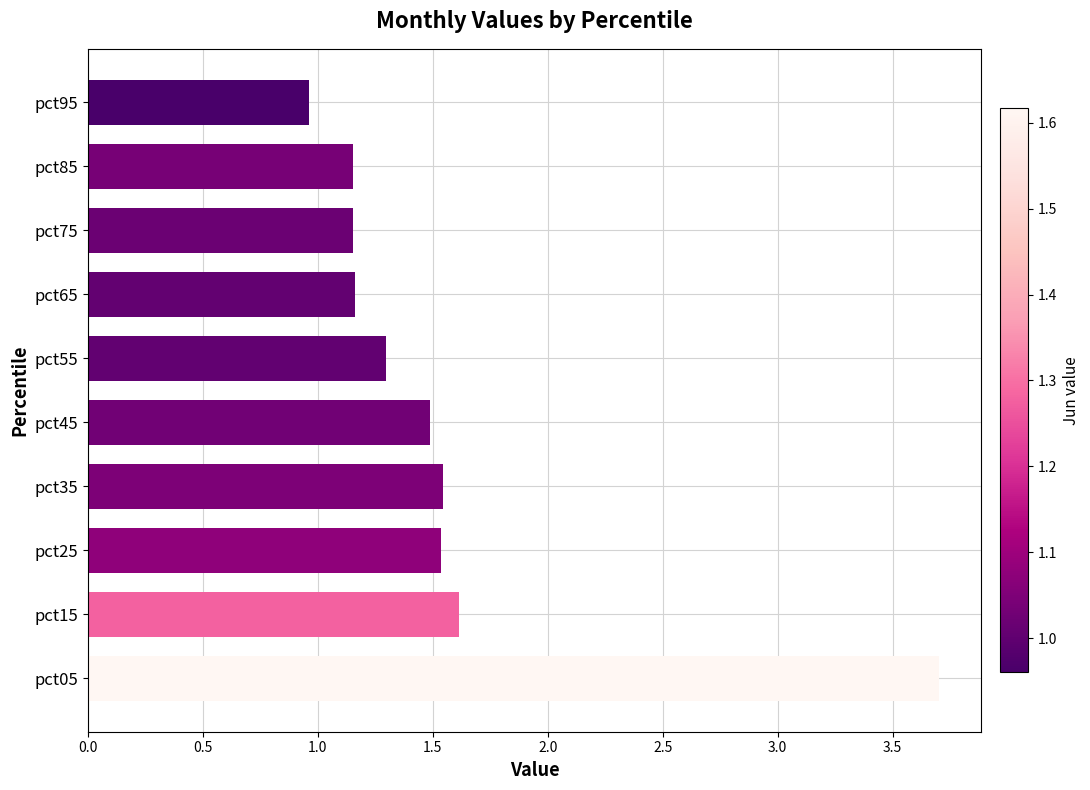

At which category does the chart reach its minimum across all series?

pct95